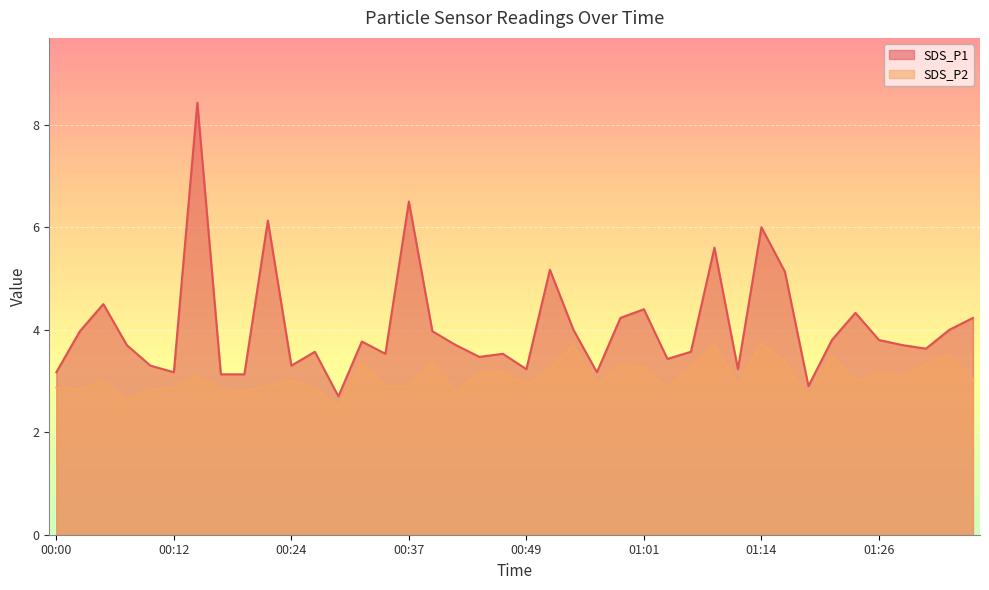

Which series has the largest range (max minus min)?

SDS_P1